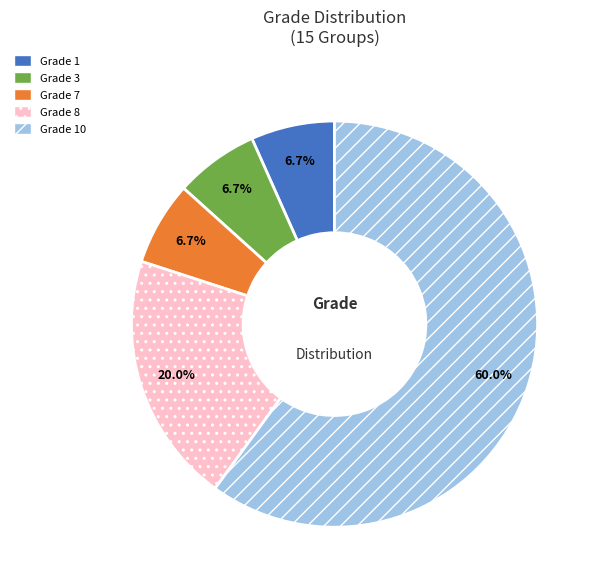

Is the sum of Grade 3 and Grade 10 greater than half?

Yes